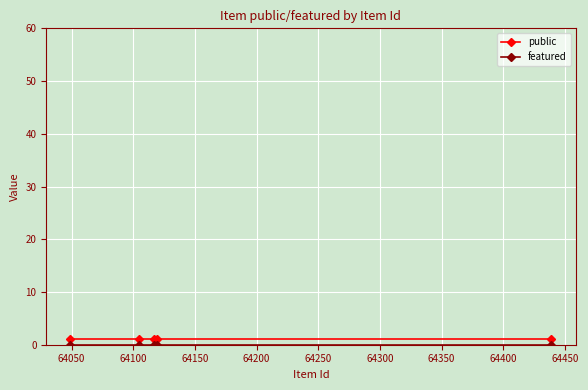

Does the chart display data point markers on the line(s)?

Yes